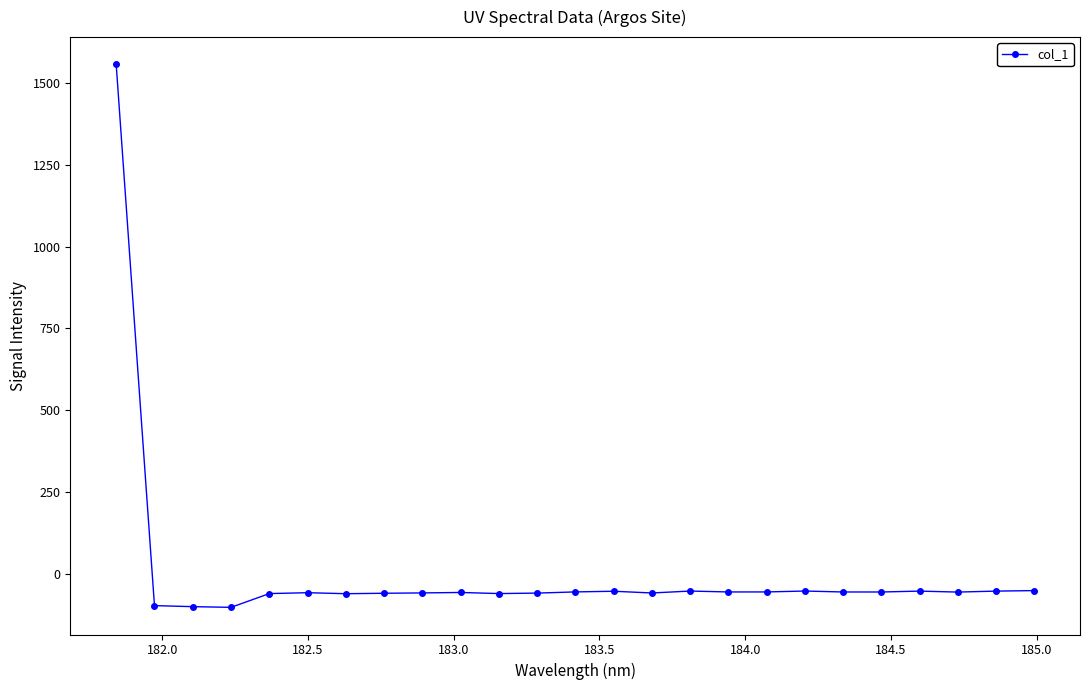

What is the value of the 1st point from the left?

1556.9